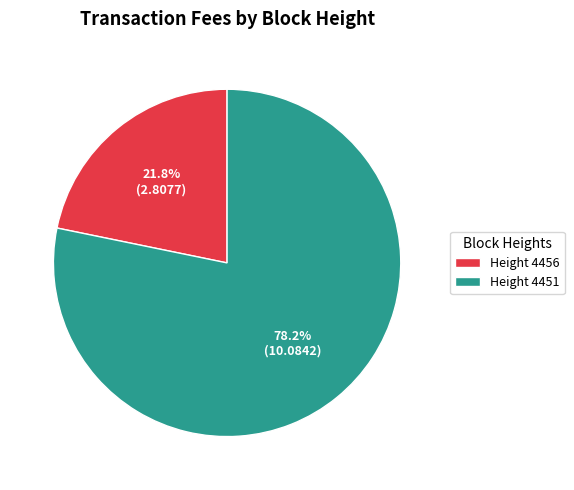

Does any single category account for the majority?

Yes